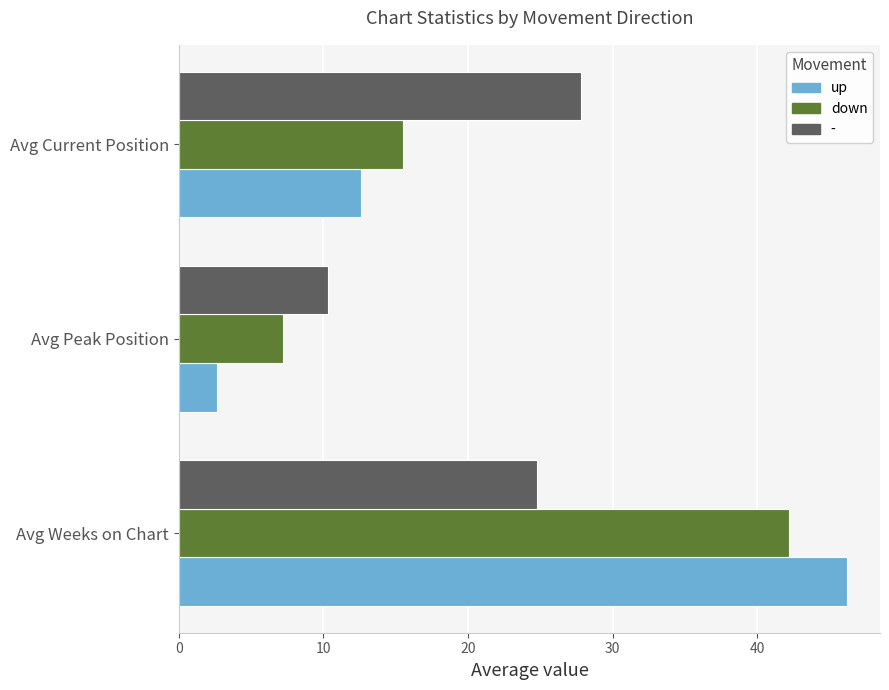

True or false: - has a value of 42.3 at Avg Weeks on Chart.

False